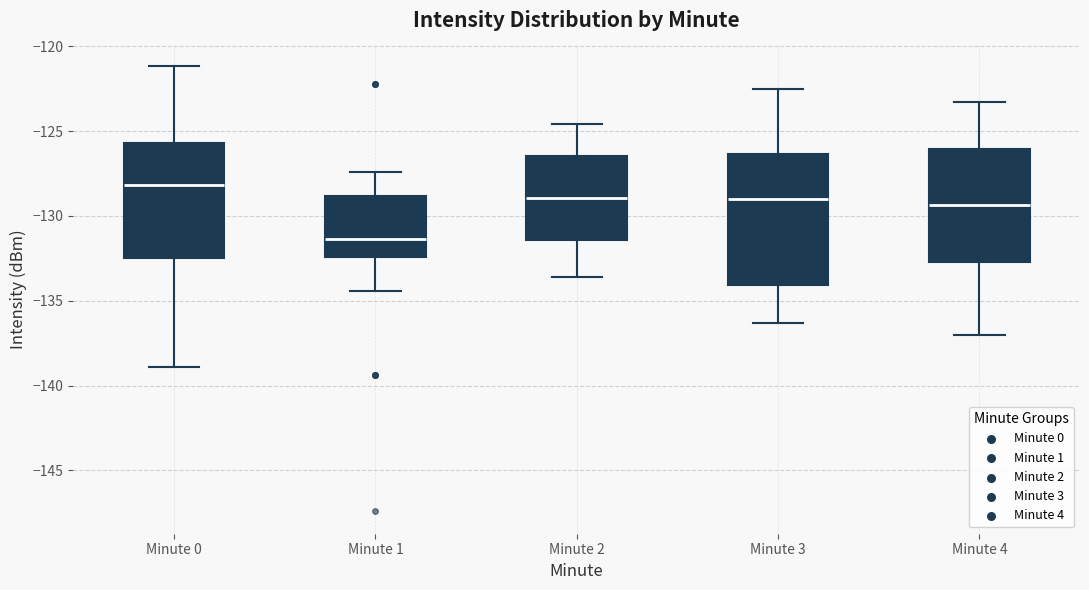

Which box is the tallest, from its lower edge to its upper edge?

Minute 3